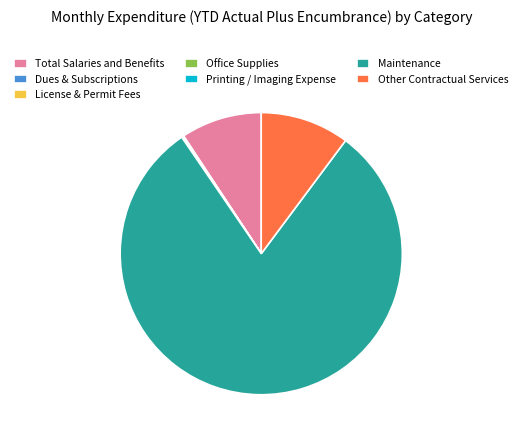

Which slice represents more than half of the pie?

Maintenance